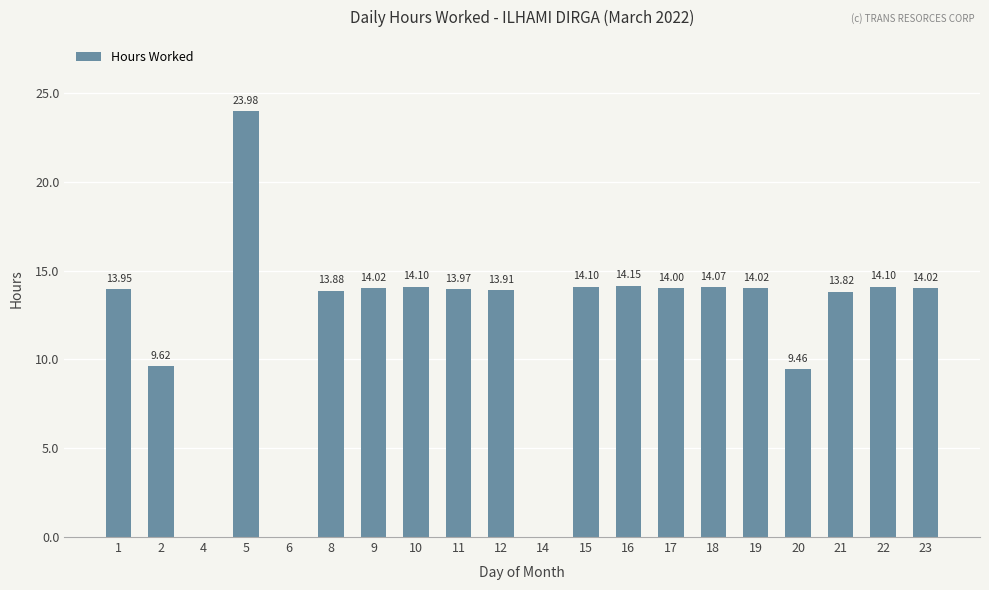

Between 18 and 23, which is larger?

18